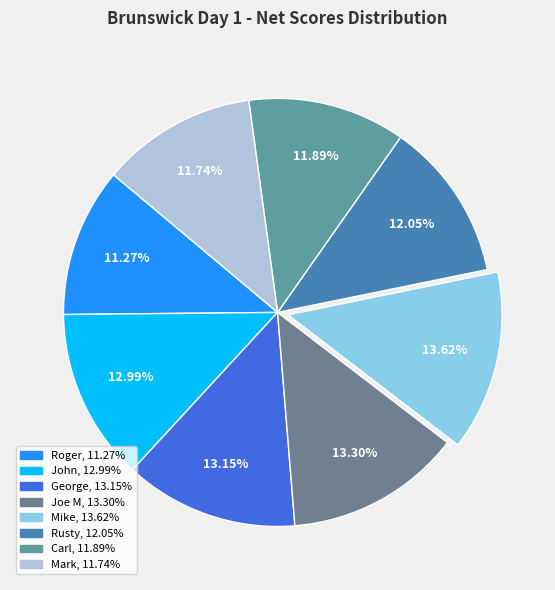

How many slices are in this pie chart?

8